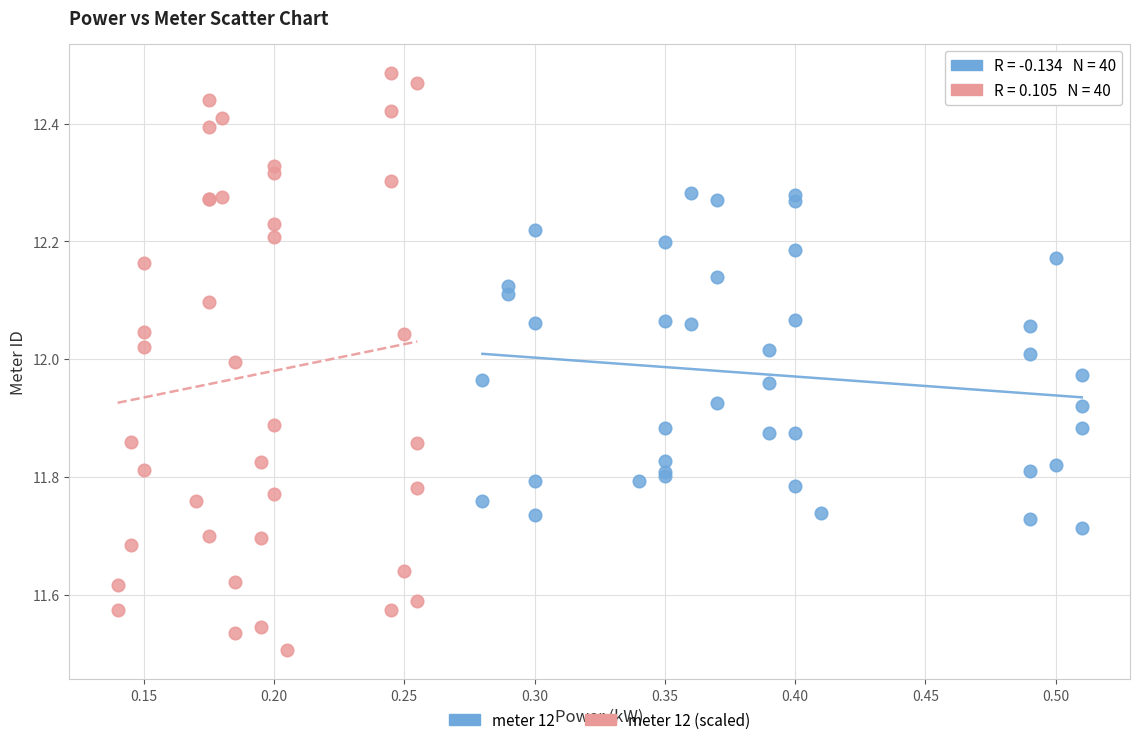

Which series reaches the maximum Y coordinate?

meter 12 (scaled)